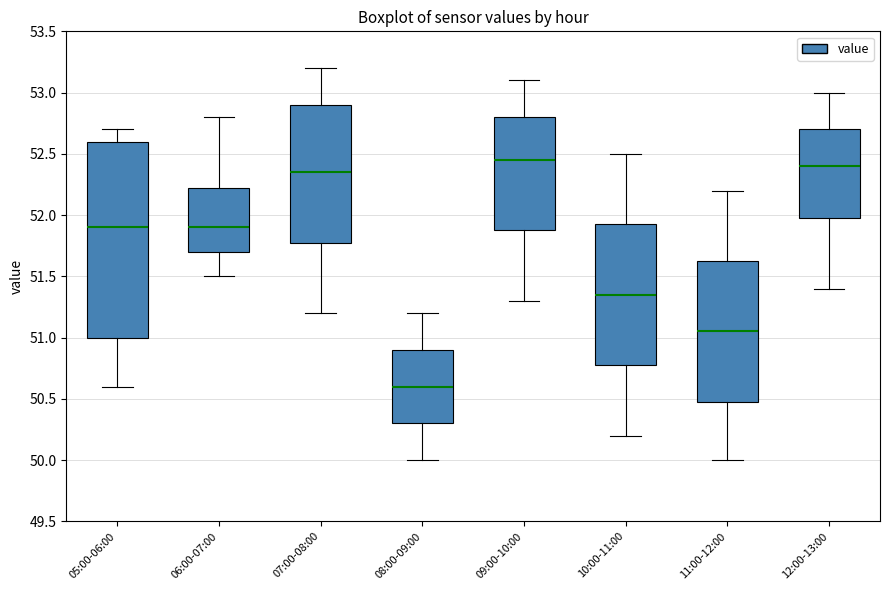

Reading left to right, transcribe this box plot: for each box, give where its median line is, the range the box spans, and where its two whiskers end, as read against the y-axis. The values are not printed on the chart, so give them approximately, as read against the axis.

05:00-06:00: median 51.90, box 51.00 to 52.60, whiskers 50.60 to 52.70
06:00-07:00: median 51.90, box 51.70 to 52.25, whiskers 51.50 to 52.80
07:00-08:00: median 52.35, box 51.80 to 52.90, whiskers 51.20 to 53.20
08:00-09:00: median 50.60, box 50.30 to 50.90, whiskers 50.00 to 51.20
09:00-10:00: median 52.45, box 51.90 to 52.80, whiskers 51.30 to 53.10
10:00-11:00: median 51.35, box 50.80 to 51.95, whiskers 50.20 to 52.50
11:00-12:00: median 51.05, box 50.50 to 51.65, whiskers 50.00 to 52.20
12:00-13:00: median 52.40, box 52.00 to 52.70, whiskers 51.40 to 53.00